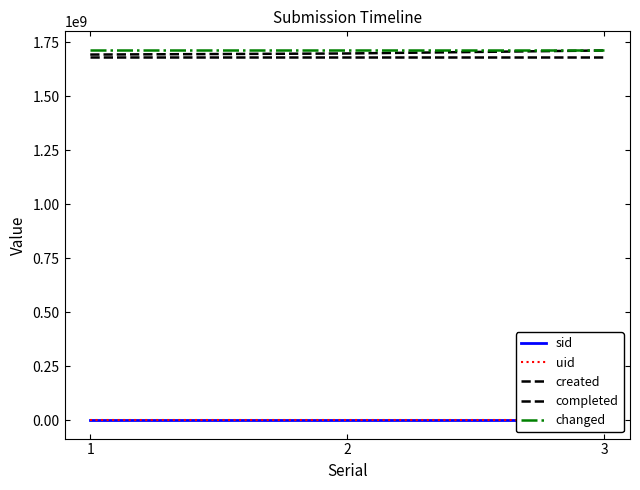

Reading right to left, what are all the values shown in this chart?

sid: 3	2	1
uid: 88	99	85
created: 1684211376	1684211376	1684211376
completed: 1713032607	1699019675	1693946873
changed: 1715833776	1715833776	1715833776